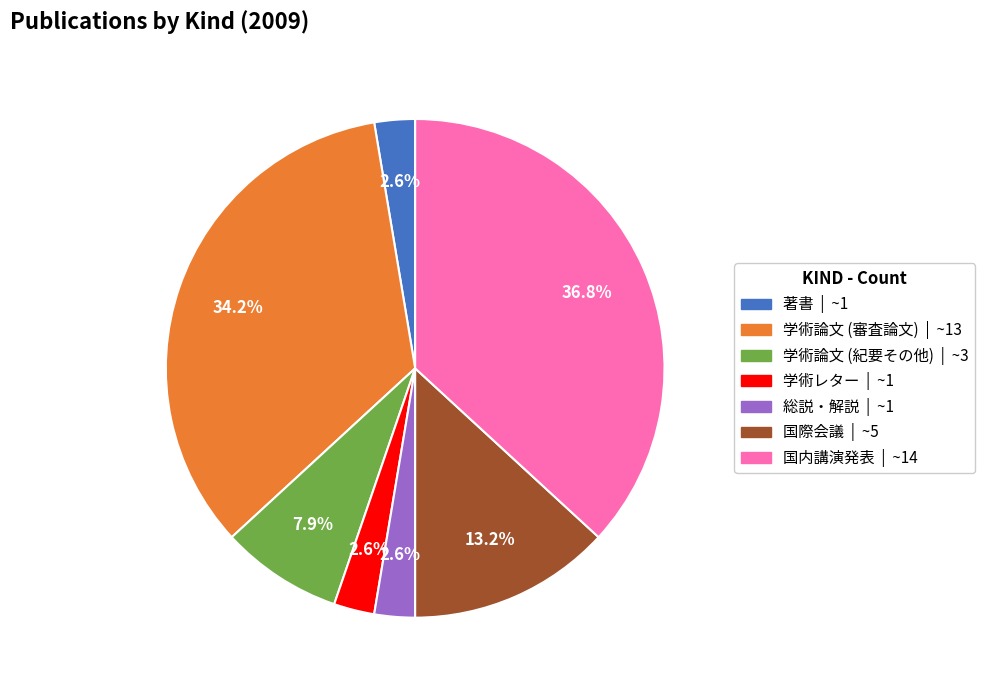

To the nearest percent, what is the difference between the 学術論文 (審査論文) and 国際会議 slice percentages?

21%